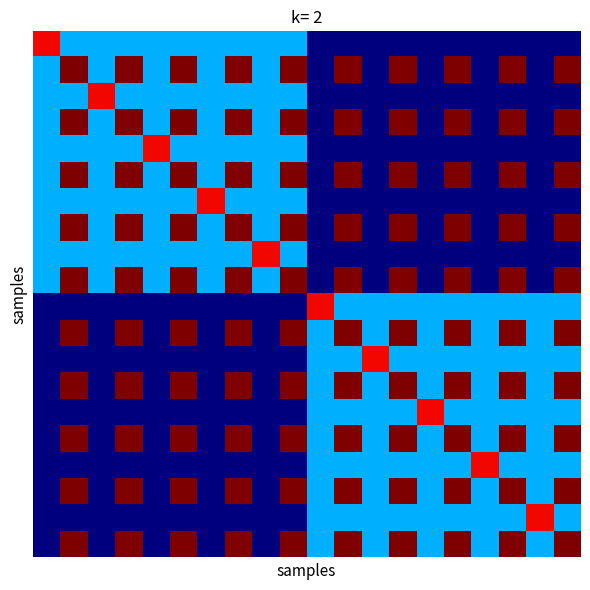

At which category is the sum across all series the highest?

1